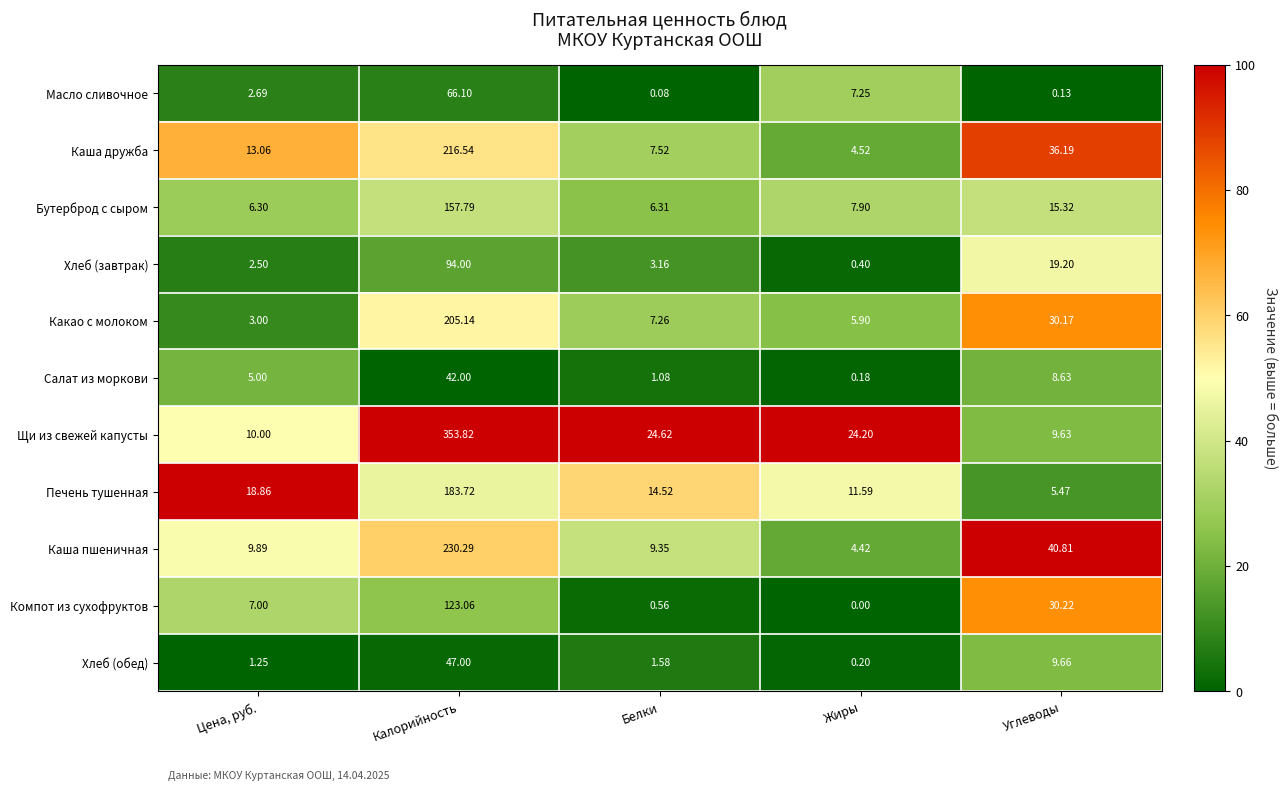

At Углеводы, list the series in order from smallest to largest.

Масло сливочное, Печень тушенная, Салат из моркови, Щи из свежей капусты, Хлеб (обед), Бутерброд с сыром, Хлеб (завтрак), Какао с молоком, Компот из сухофруктов, Каша дружба, Каша пшеничная